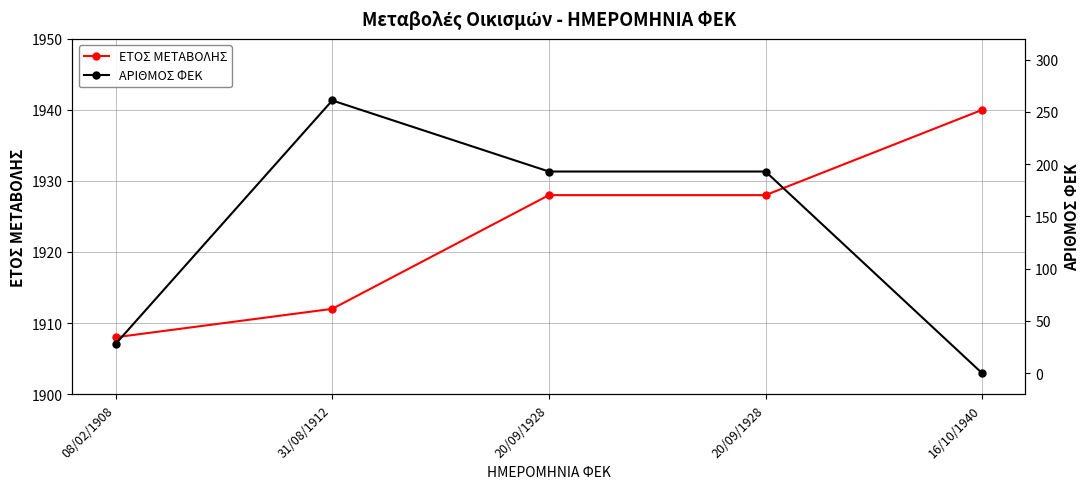

Count the ΑΡΙΘΜΟΣ ΦΕΚ values in the range 28 to 193.

3